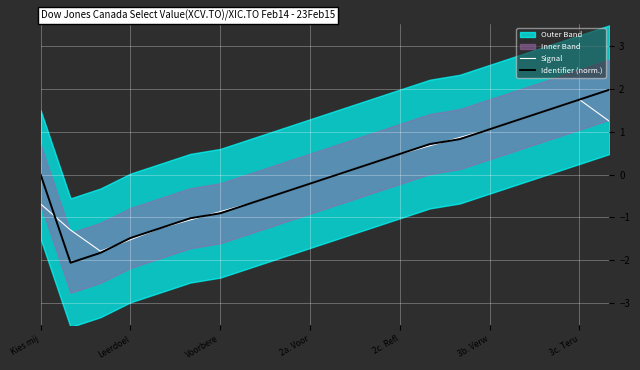

How many values in the Identifier (norm.) series exceed 0?

10